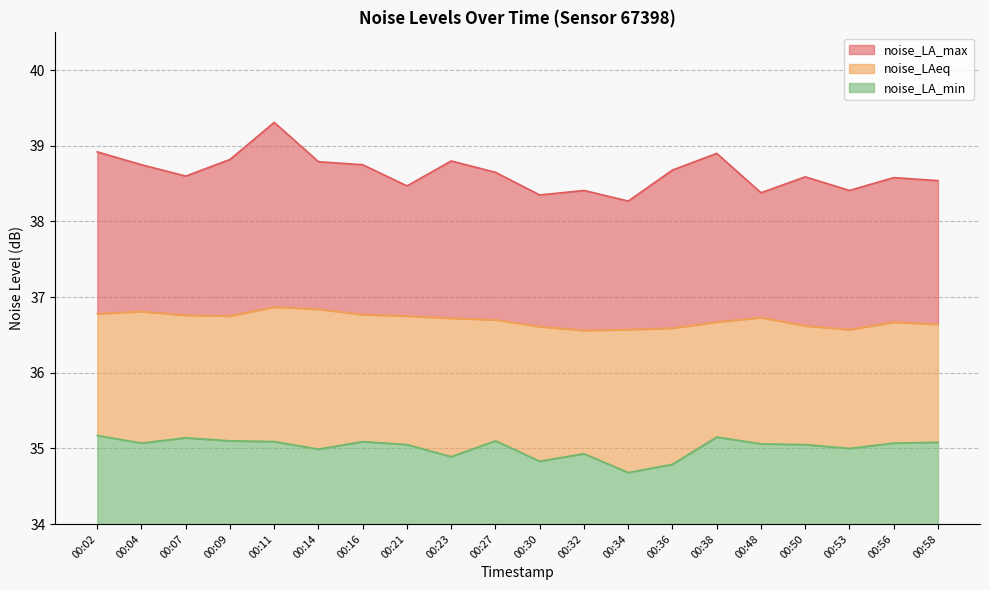

Reading left to right, extract all data points from this chart.

noise_LA_max: 00:02=38.9	00:04=38.8	00:07=38.6	00:09=38.8	00:11=39.3	00:14=38.8	00:16=38.8	00:21=38.5	00:23=38.8	00:27=38.6	00:30=38.4	00:32=38.4	00:34=38.3	00:36=38.7	00:38=38.9	00:48=38.4	00:50=38.6	00:53=38.4	00:56=38.6	00:58=38.5
noise_LAeq: 00:02=36.8	00:04=36.8	00:07=36.8	00:09=36.8	00:11=36.9	00:14=36.8	00:16=36.8	00:21=36.8	00:23=36.7	00:27=36.7	00:30=36.6	00:32=36.6	00:34=36.6	00:36=36.6	00:38=36.7	00:48=36.7	00:50=36.6	00:53=36.6	00:56=36.7	00:58=36.6
noise_LA_min: 00:02=35.2	00:04=35.1	00:07=35.1	00:09=35.1	00:11=35.1	00:14=35.0	00:16=35.1	00:21=35.0	00:23=34.9	00:27=35.1	00:30=34.8	00:32=34.9	00:34=34.7	00:36=34.8	00:38=35.1	00:48=35.1	00:50=35.0	00:53=35.0	00:56=35.1	00:58=35.1